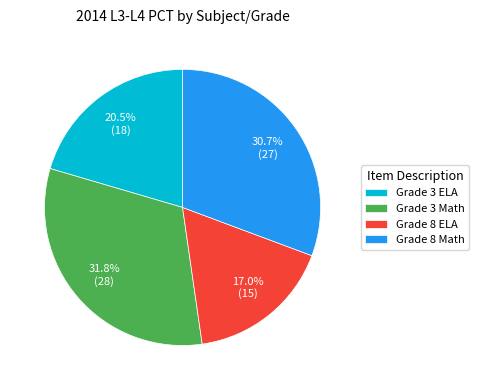

How much of the chart is everything except Grade 3 ELA?

79.5%